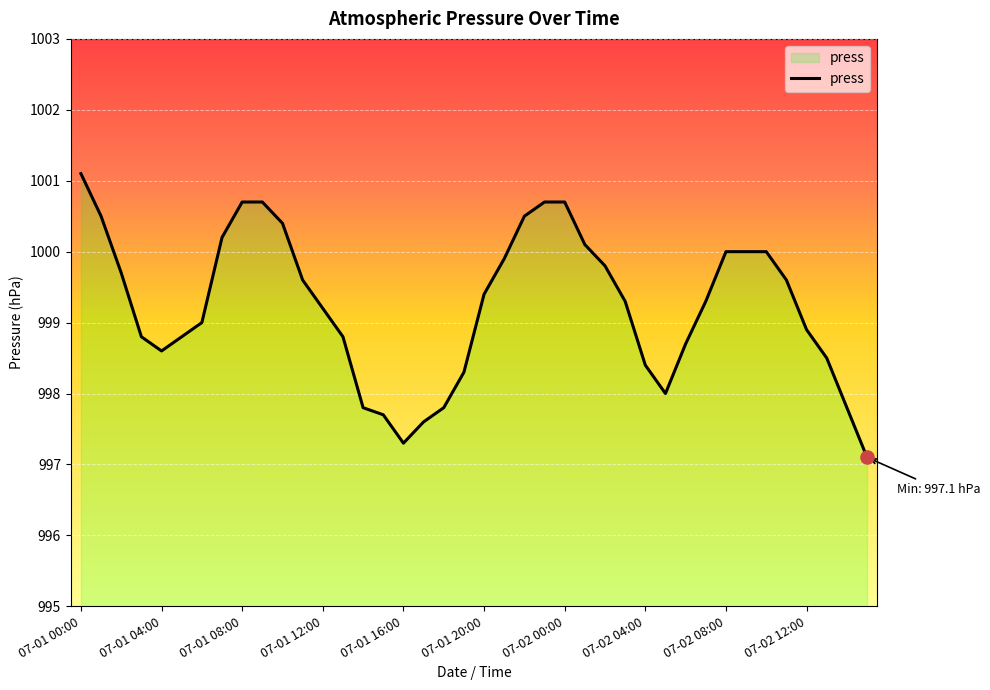

Which has a higher value, 07-01 10:00 or 07-02 07:00?

07-01 10:00